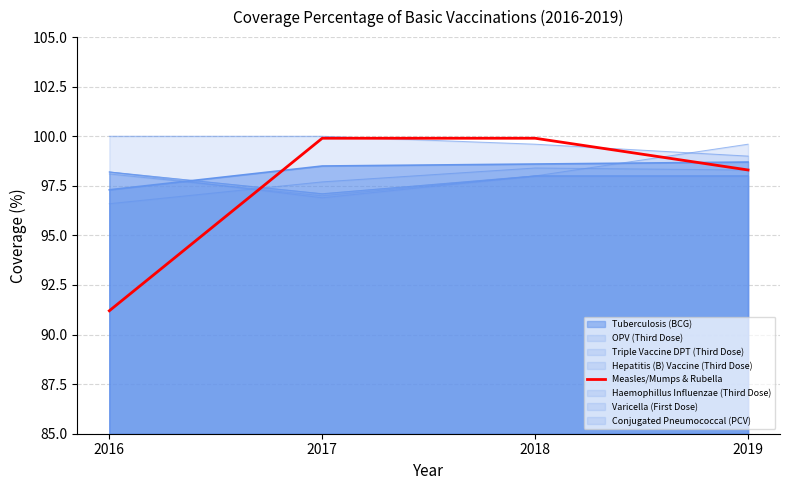

Rank the categories by value from lowest to highest.

2016, 2019, 2017, 2018